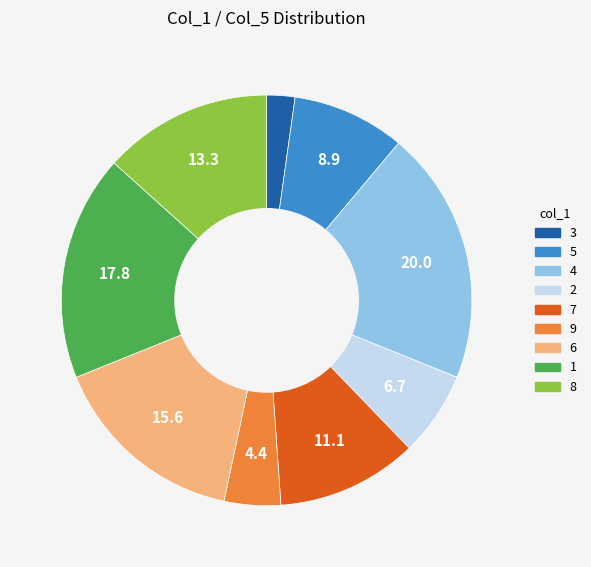

Do 3 and 4 together represent more than half of the pie?

No